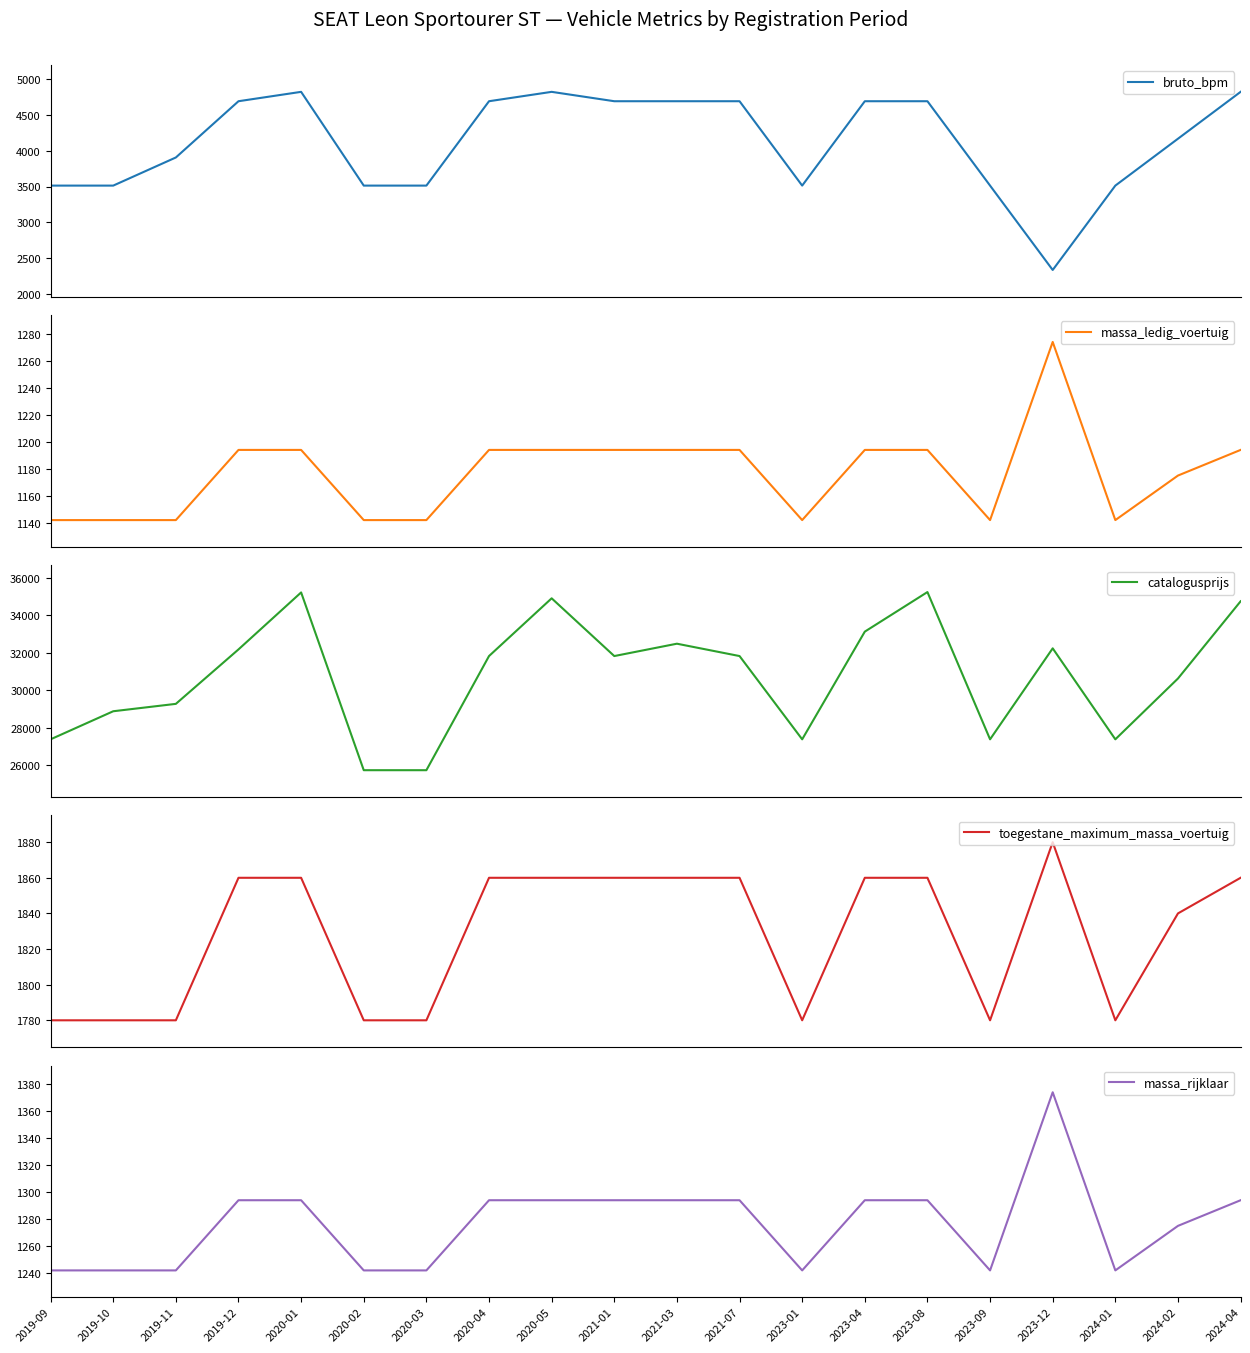

True or false: massa_rijklaar and bruto_bpm intersect in this chart.

False